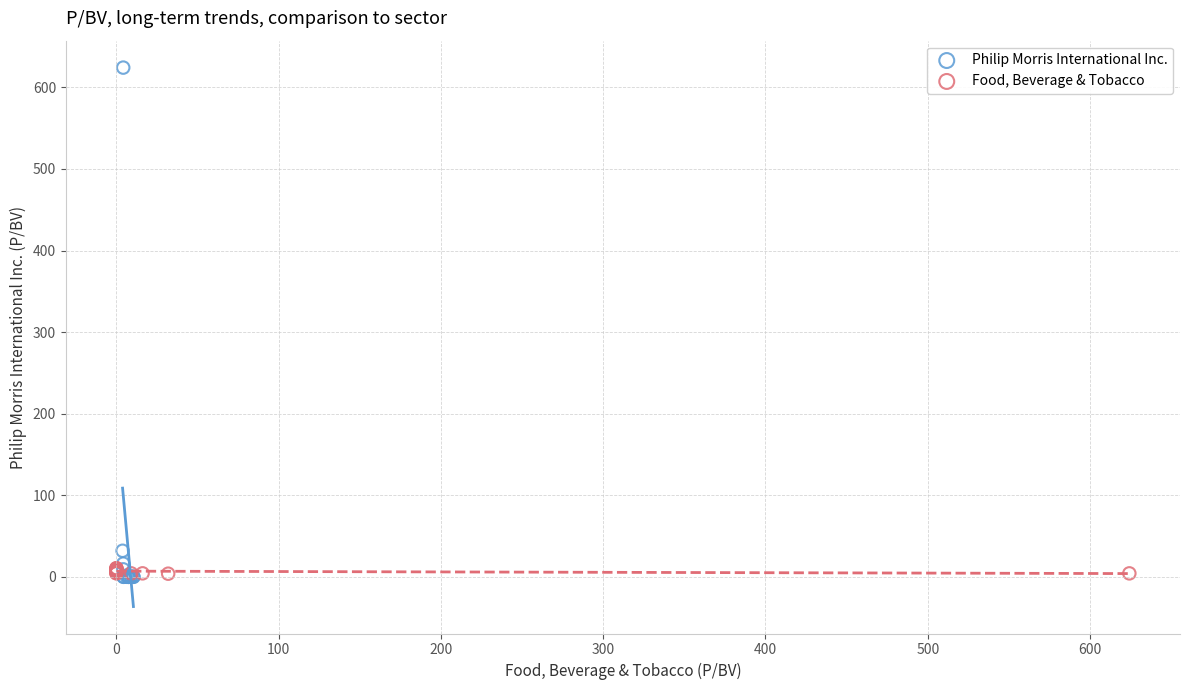

Which series reaches the maximum Y coordinate?

Philip Morris International Inc.